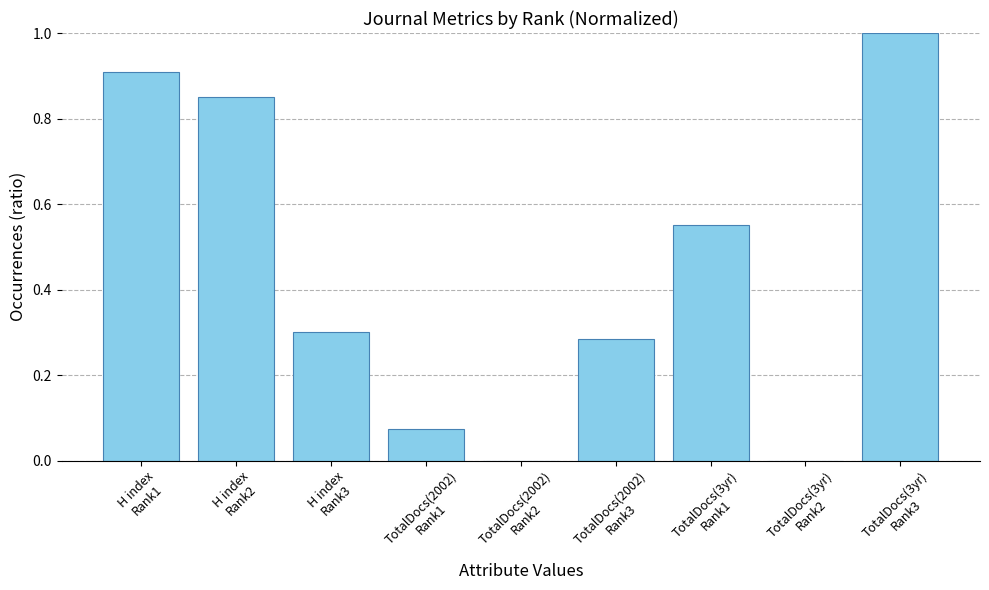

True or false: the data shows 0.4 at H index
Rank2.

False